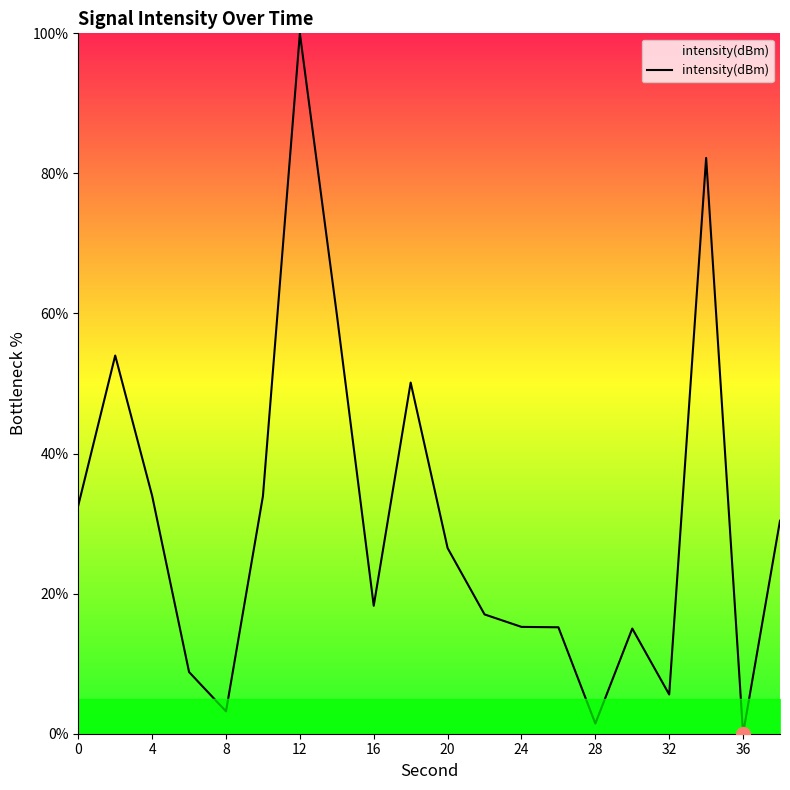

What is the difference between the maximum and minimum values?

100.0